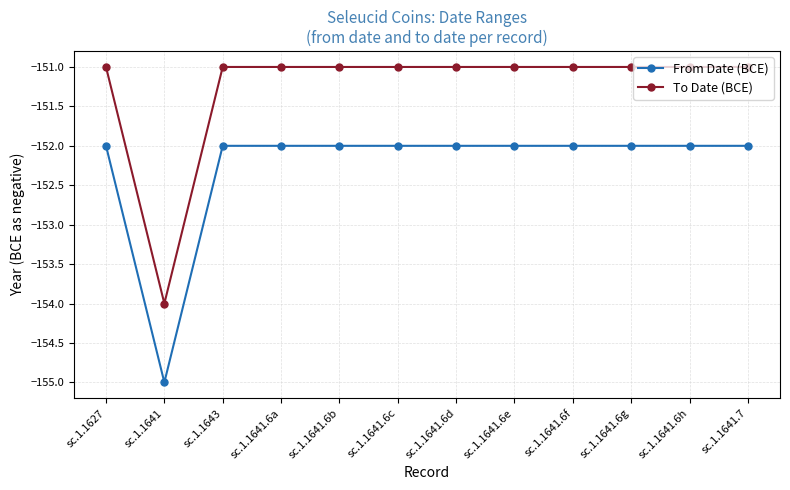

Reading left to right, what are all the values shown in this chart?

From Date (BCE): -152	-155	-152	-152	-152	-152	-152	-152	-152	-152	-152	-152
To Date (BCE): -151	-154	-151	-151	-151	-151	-151	-151	-151	-151	-151	-151